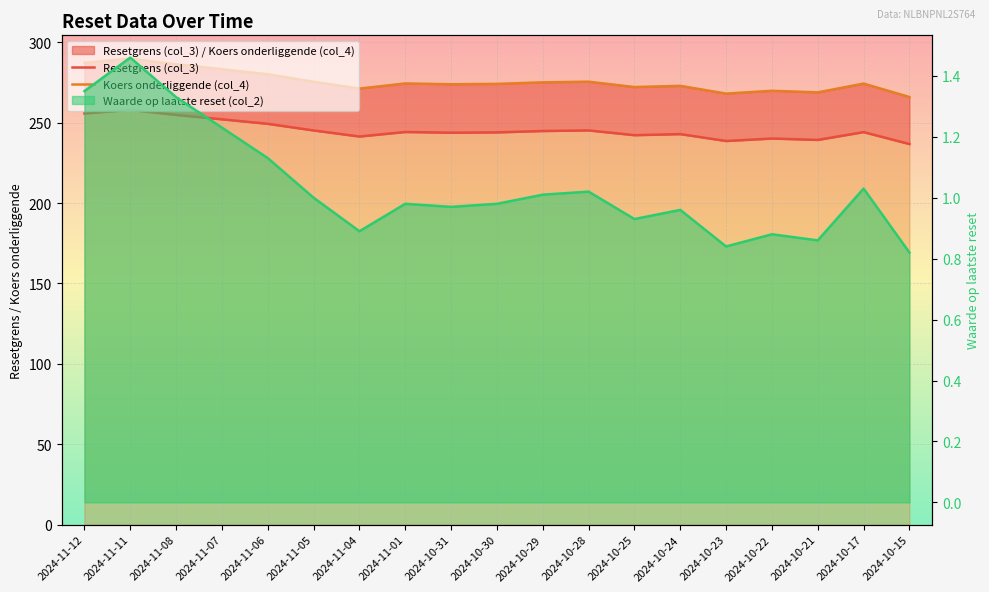

What is the value of the Koers onderliggende (col_4) point at the 15th from the left?

268.1